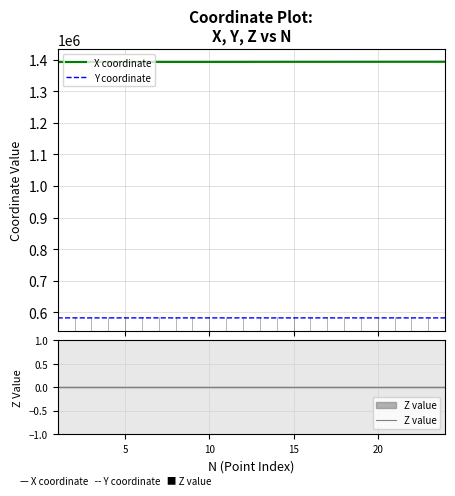

What is the sum of all X coordinate values?

33424171.6